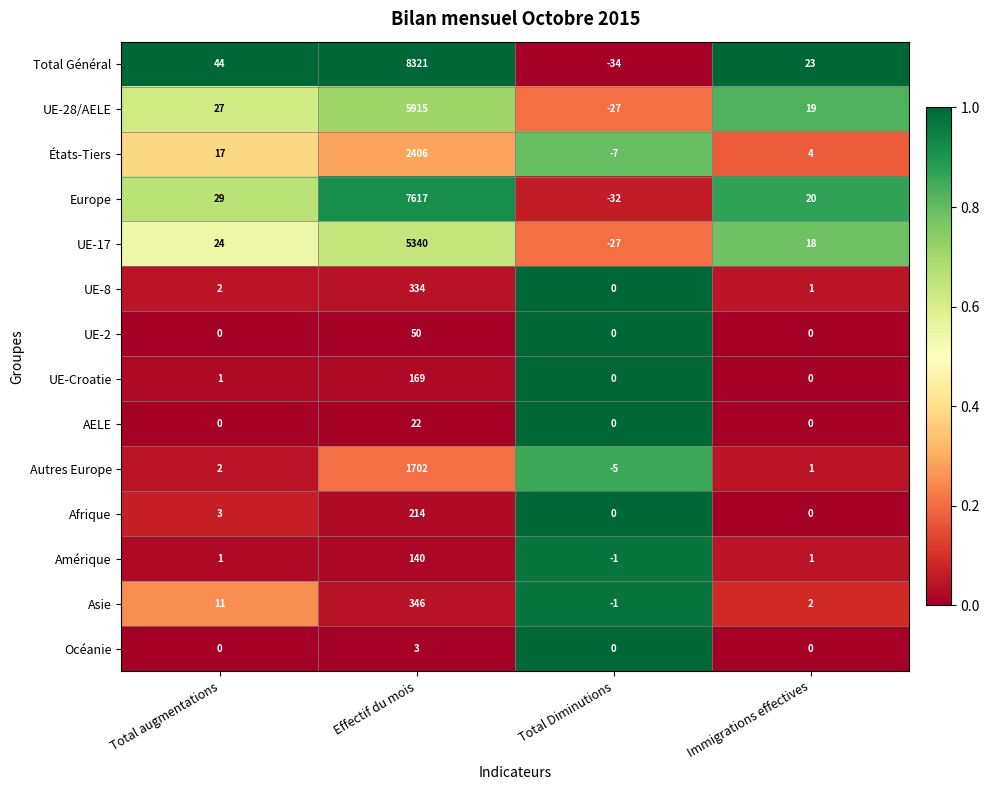

What is the total value across all series at Effectif du mois?

32579